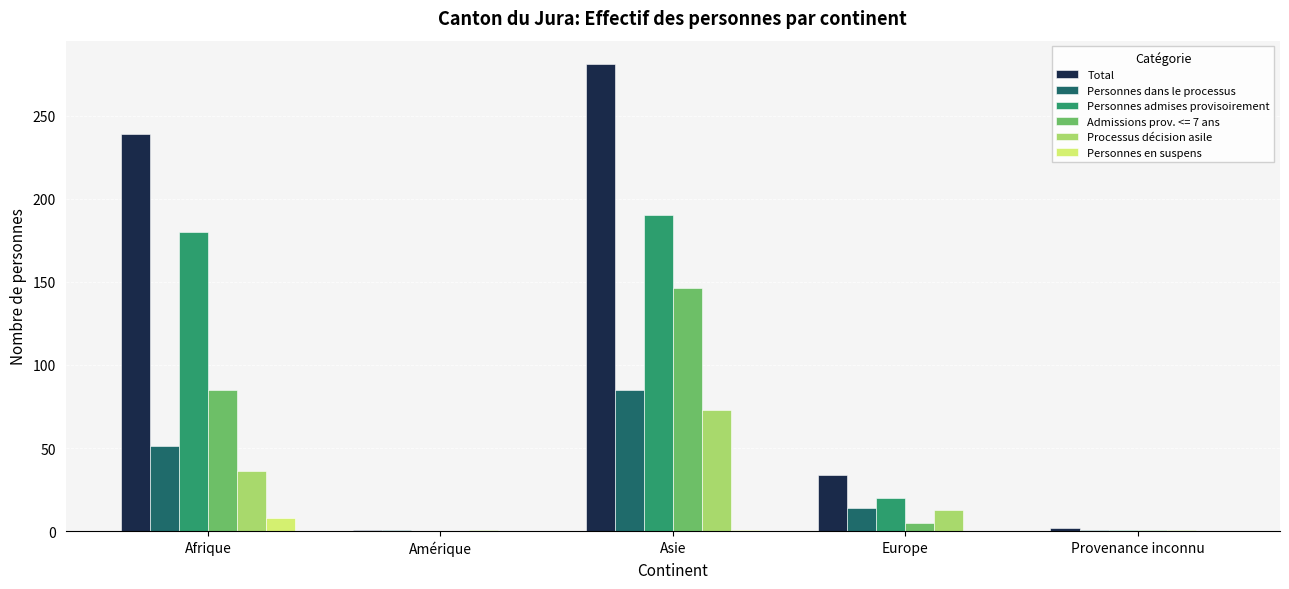

The Processus décision asile series shows 73 at Asie. True or false?

True